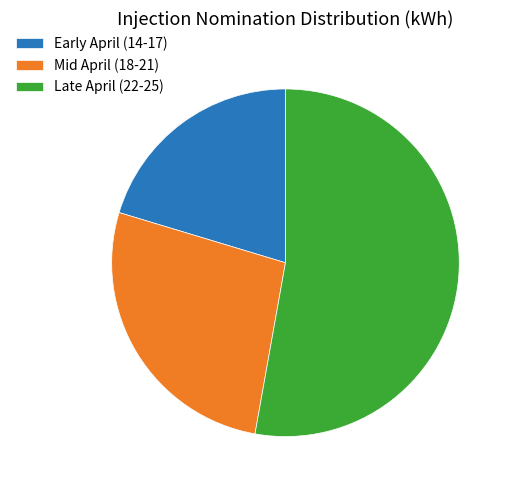

Count the number of slices in the pie.

3